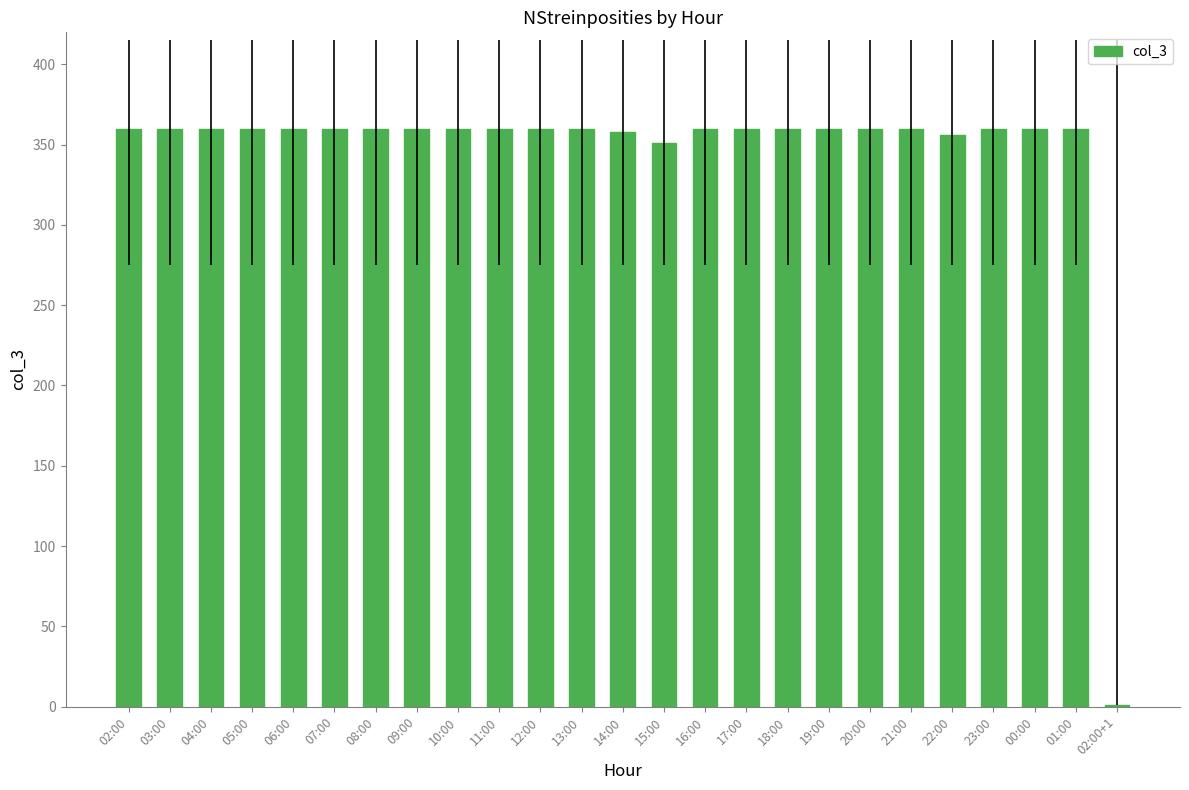

What is the maximum value shown in the chart?

360